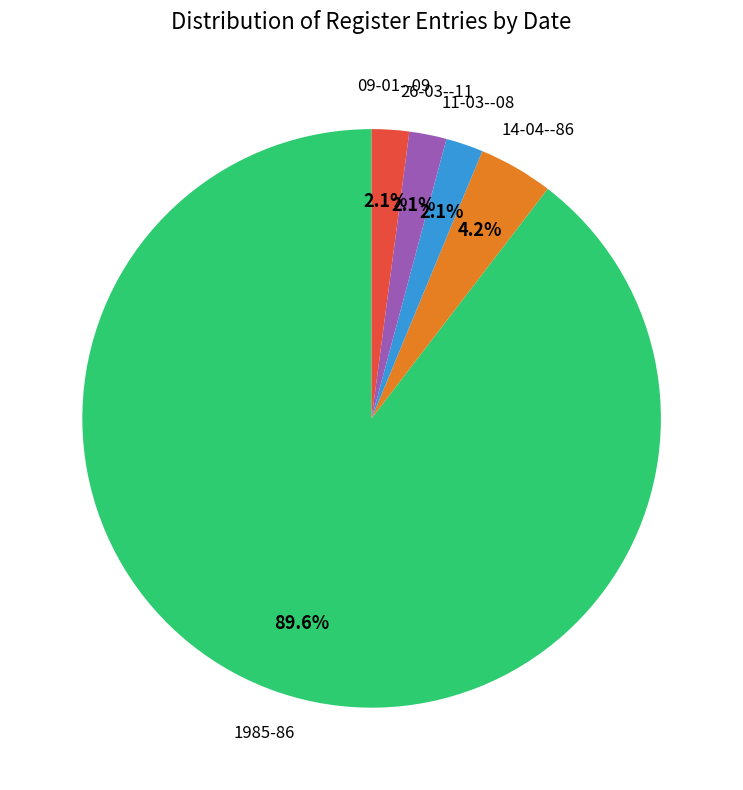

Is there any slice that represents more than half of the pie?

Yes